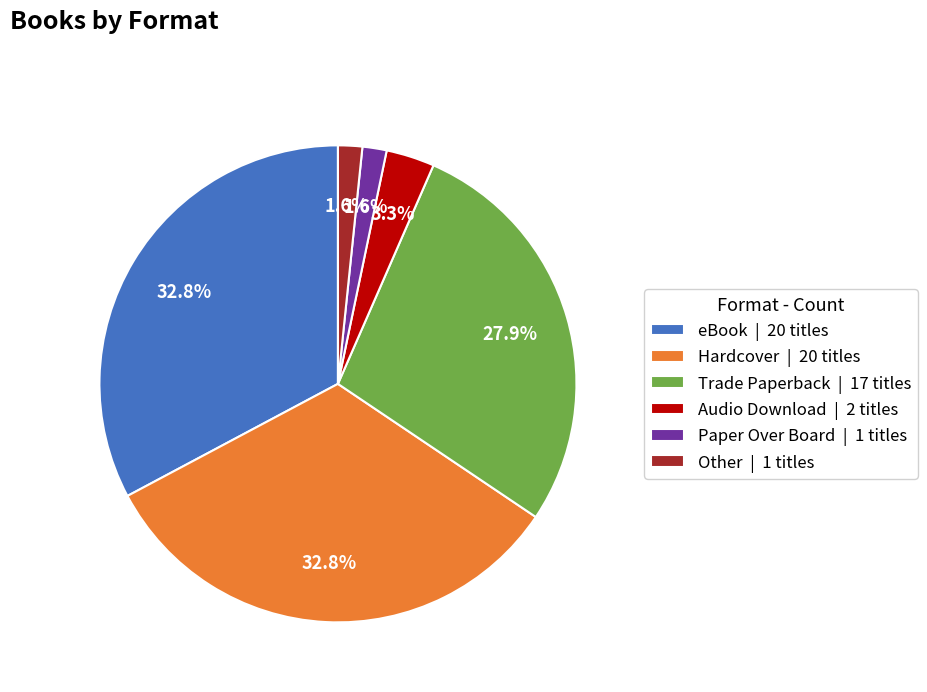

Does Other | 1 titles represent more than half of the total?

No